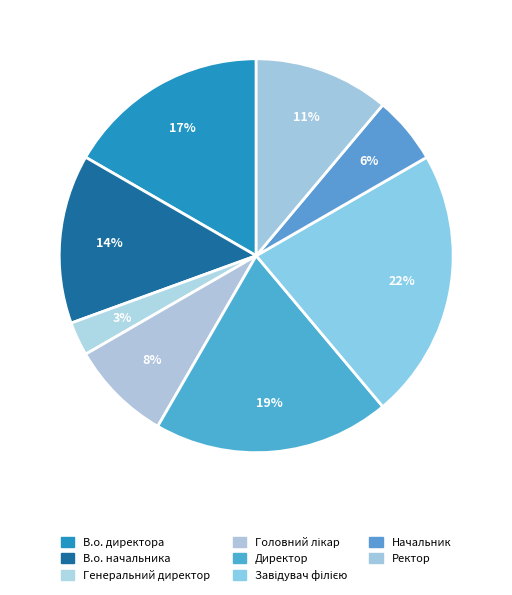

How many slices are in this pie chart?

8